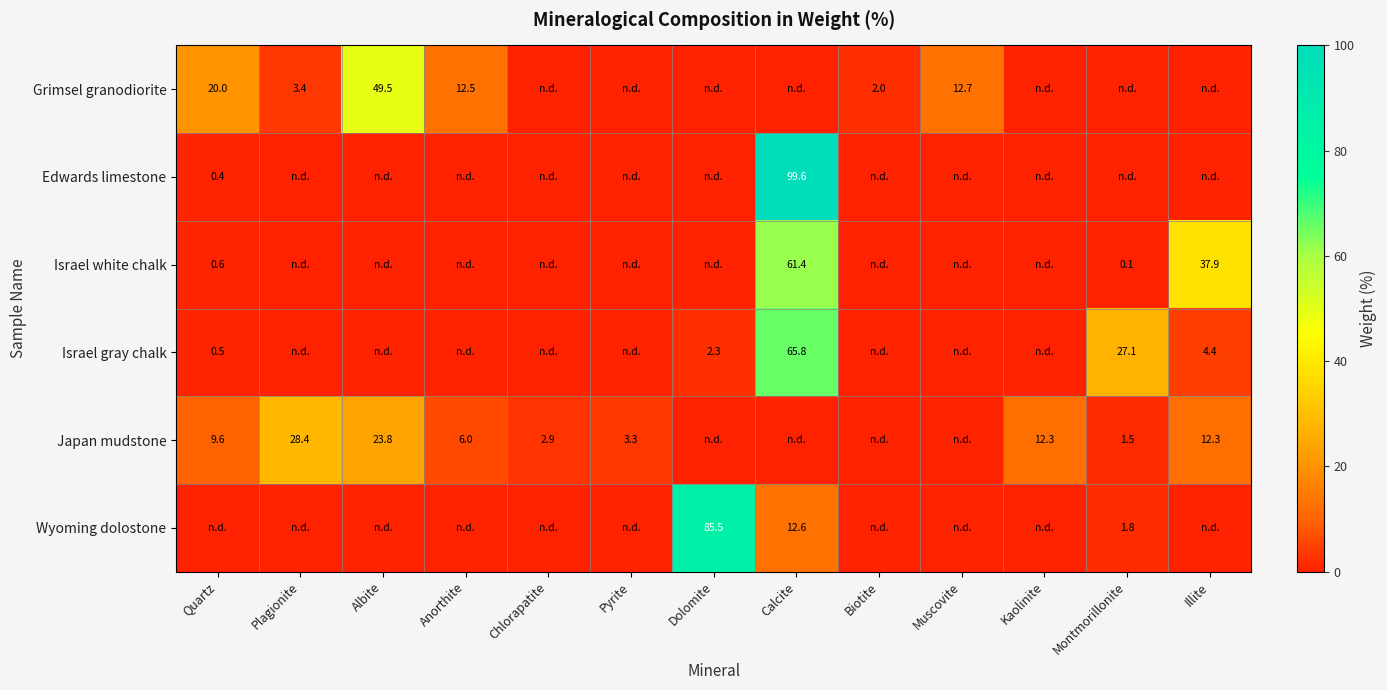

The value of Israel white chalk at Illite is 37.9. True or false?

True